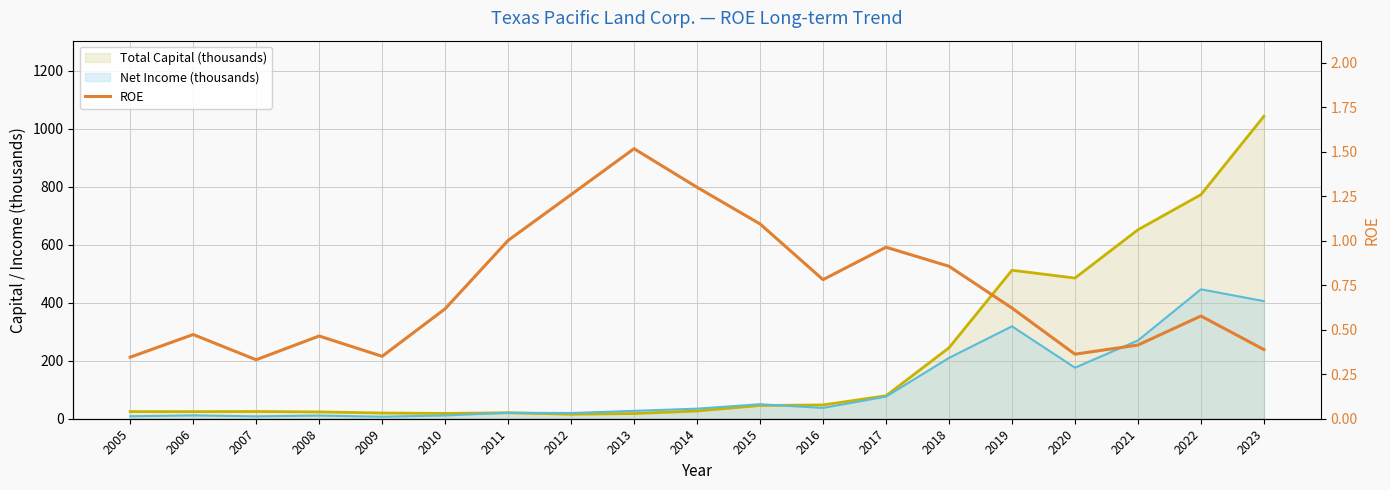

Read the ROE value at 2008.

0.5